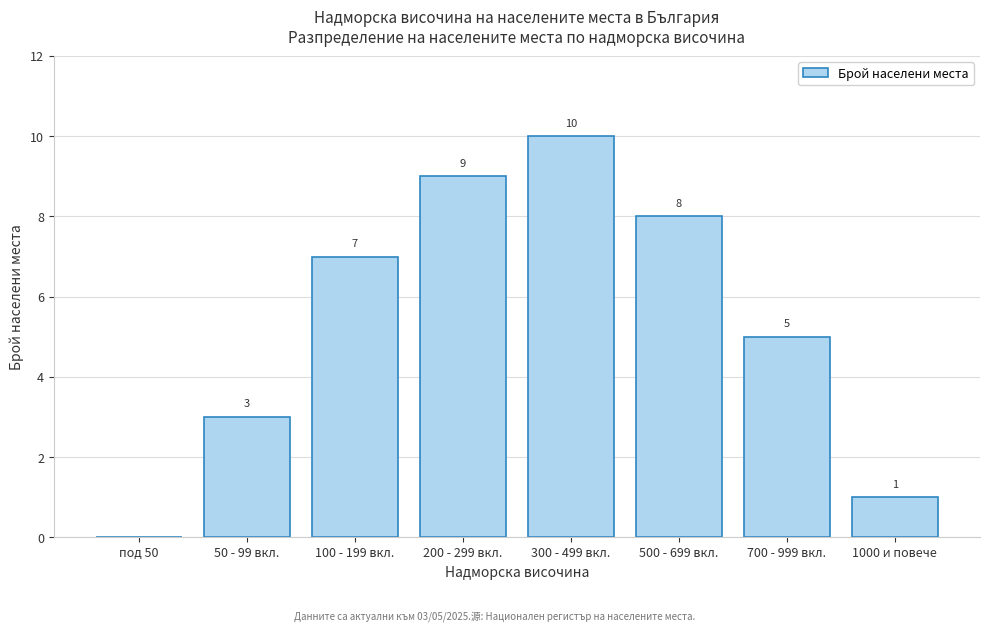

Reading left to right, list all the values displayed in this chart.

под 50=0	50 - 99 вкл.=3	100 - 199 вкл.=7	200 - 299 вкл.=9	300 - 499 вкл.=10	500 - 699 вкл.=8	700 - 999 вкл.=5	1000 и повече=1